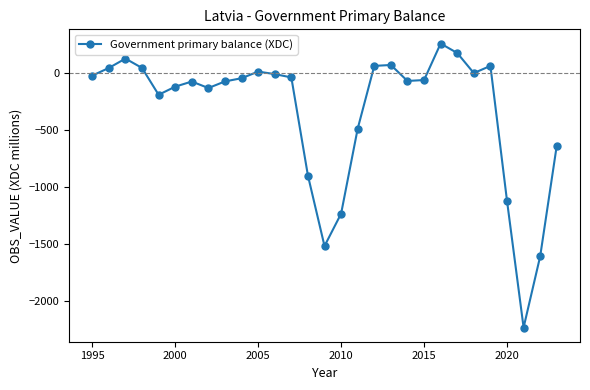

What is the sum of all values?

-9808